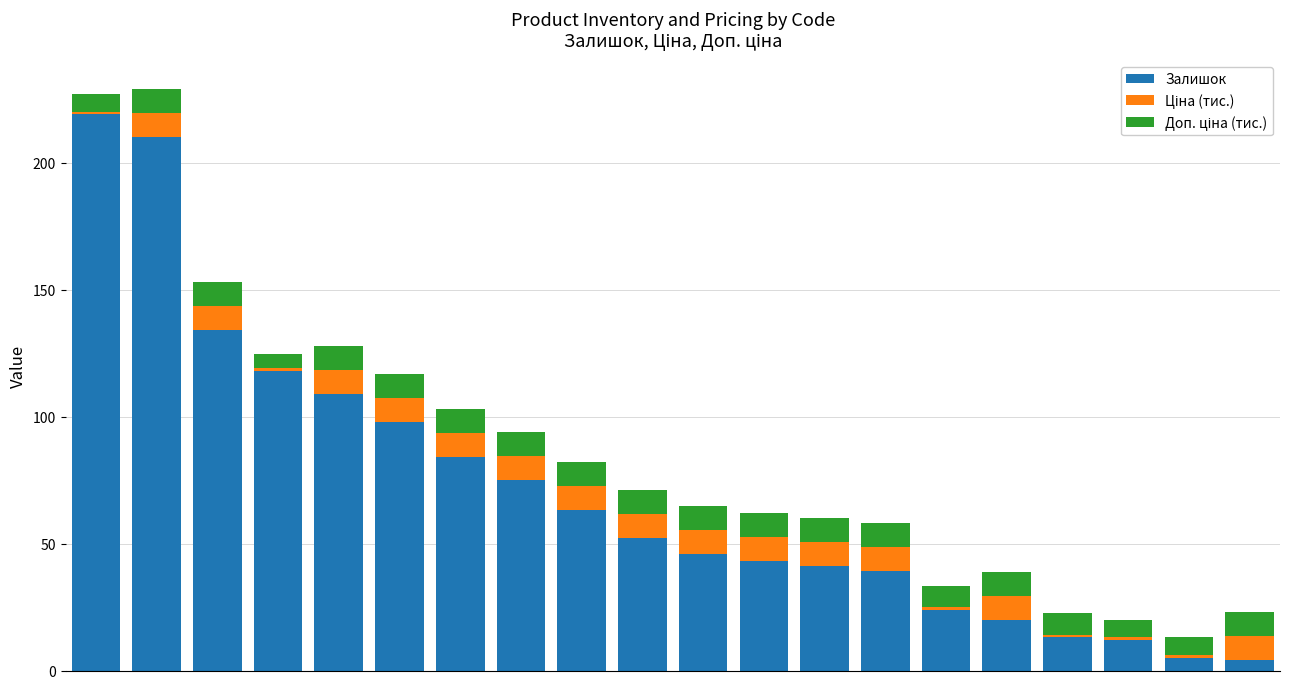

Are the bars grouped side by side (vs. stacked)?

No